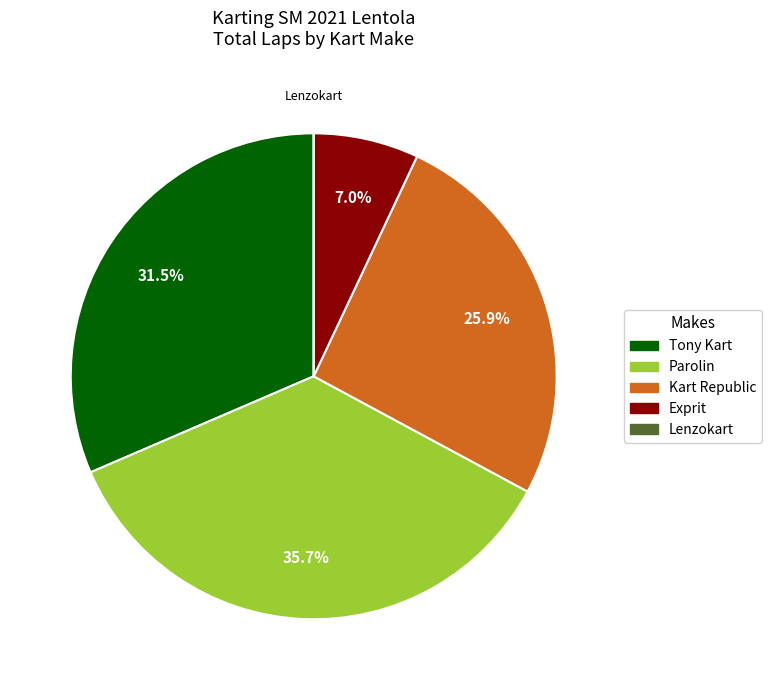

Is the sum of Tony Kart and Parolin greater than half?

Yes